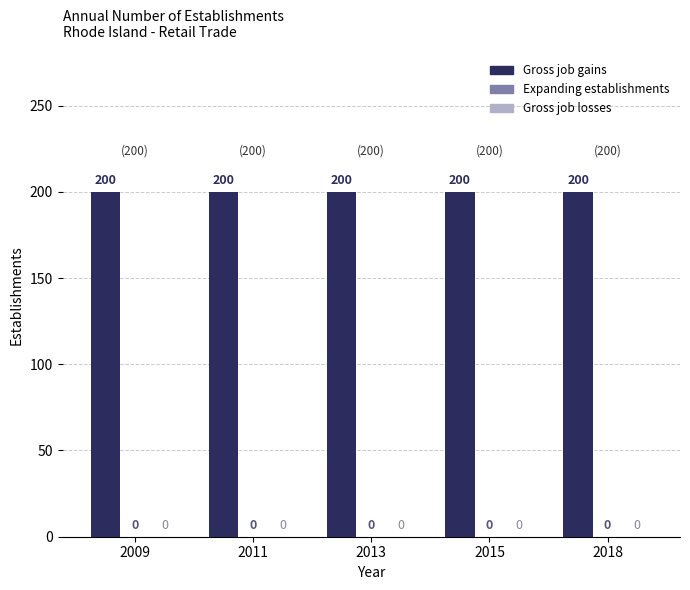

Which series has the largest range (max minus min)?

Gross job gains